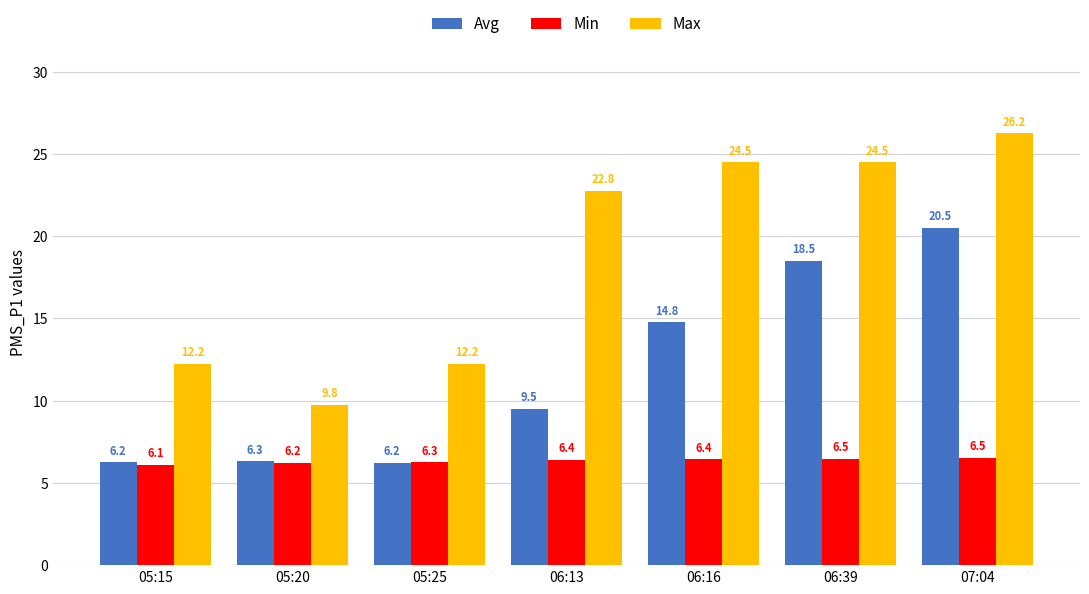

At how many categories does at least one series exceed 22?

4